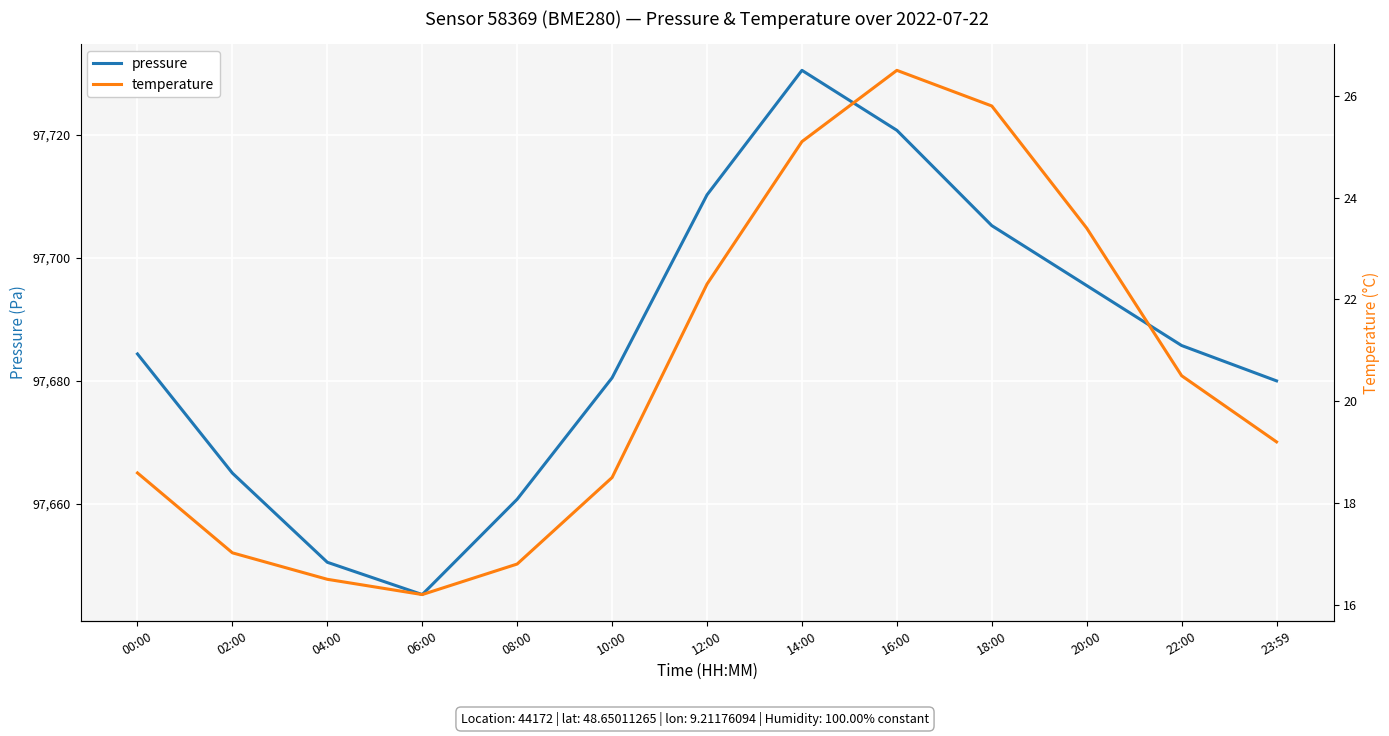

Which series has the largest total across all categories?

pressure